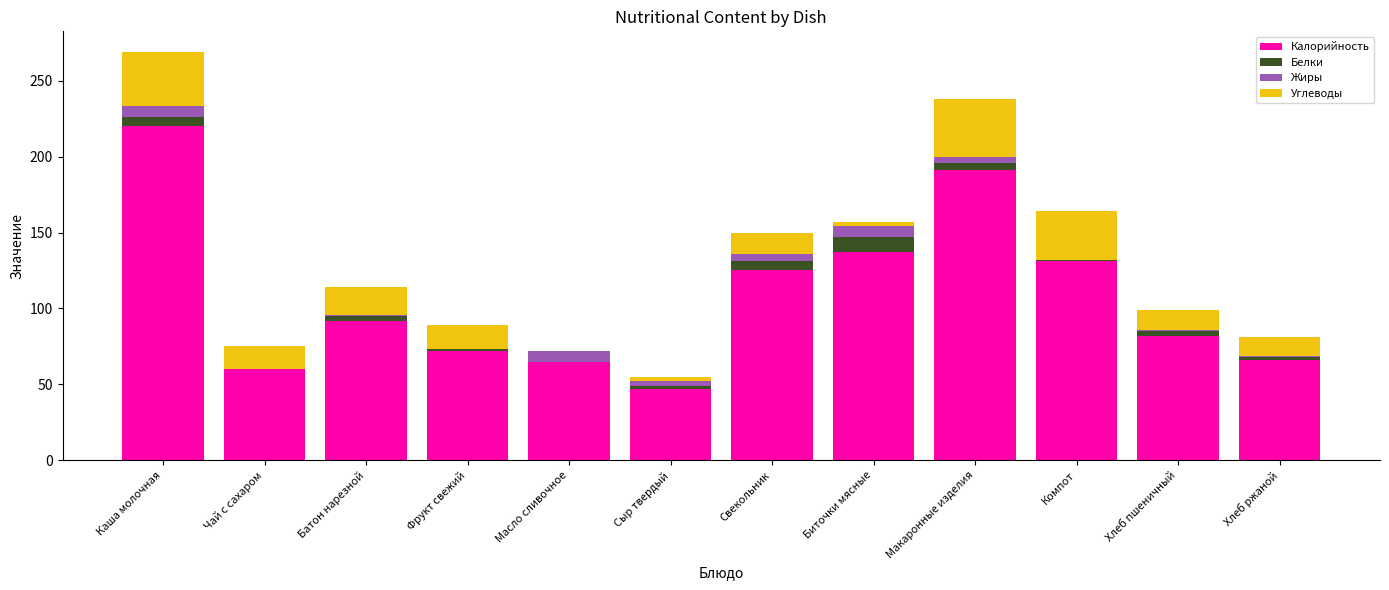

How many categories are shown in the chart?

12